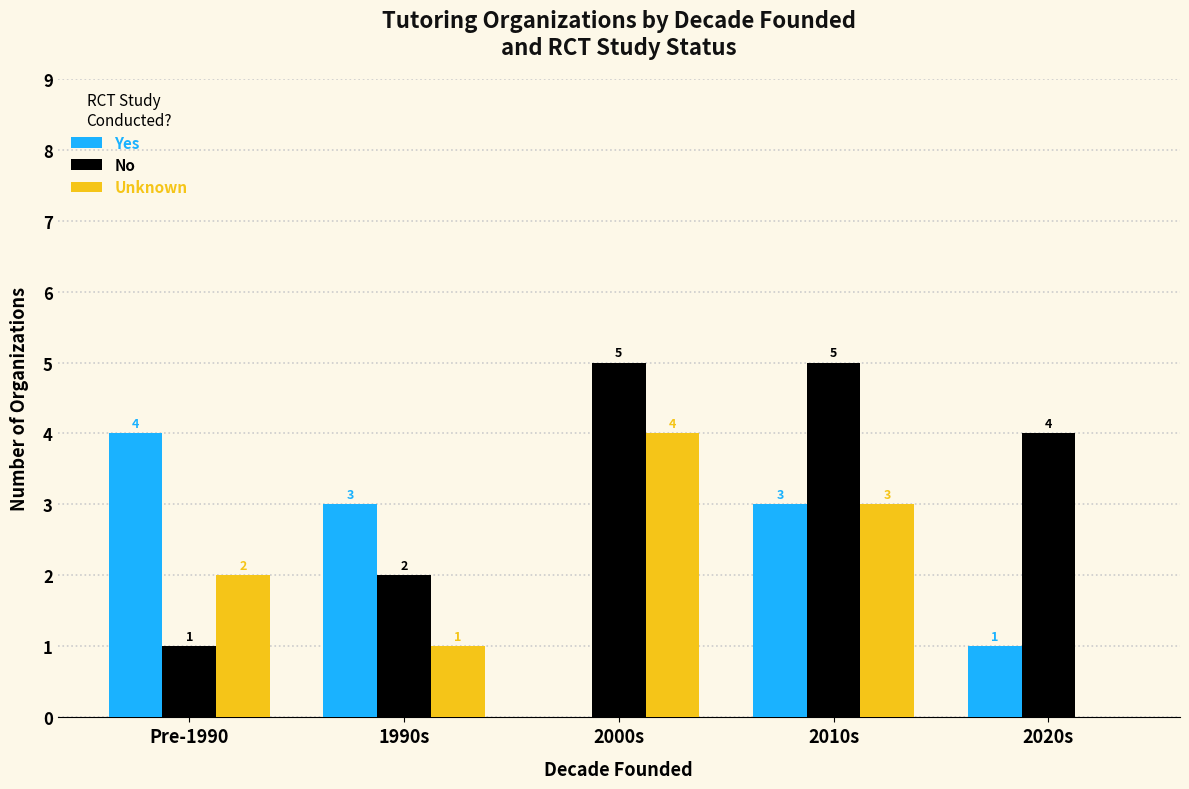

The Unknown series shows 1 at 2010s. True or false?

False